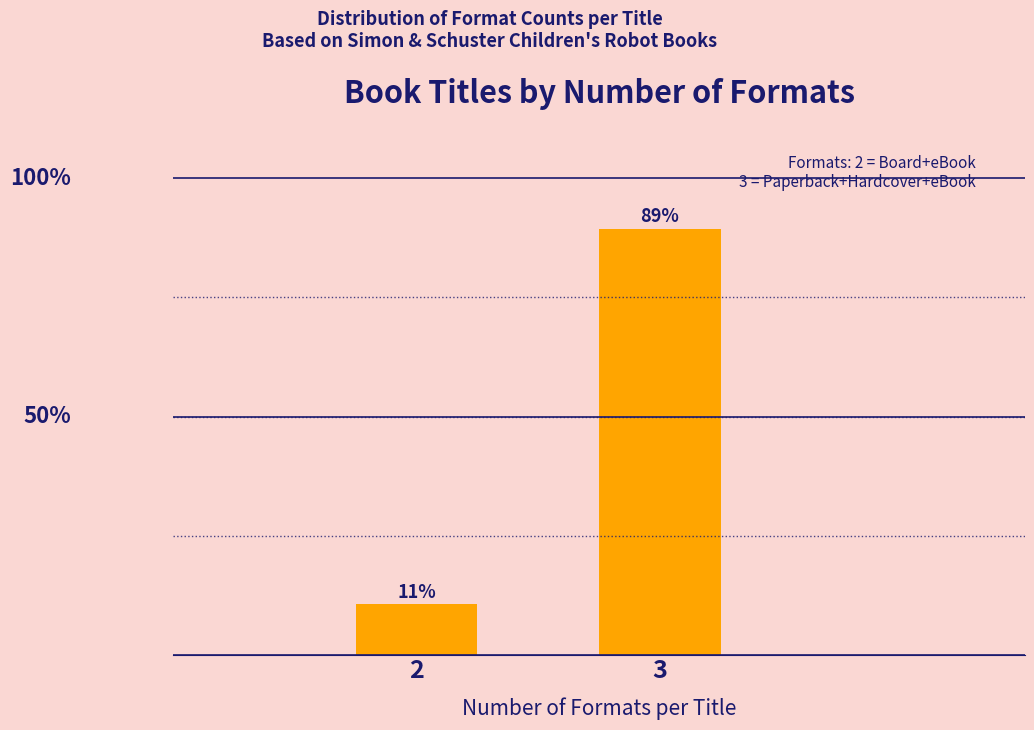

Does the chart contain any negative values?

No